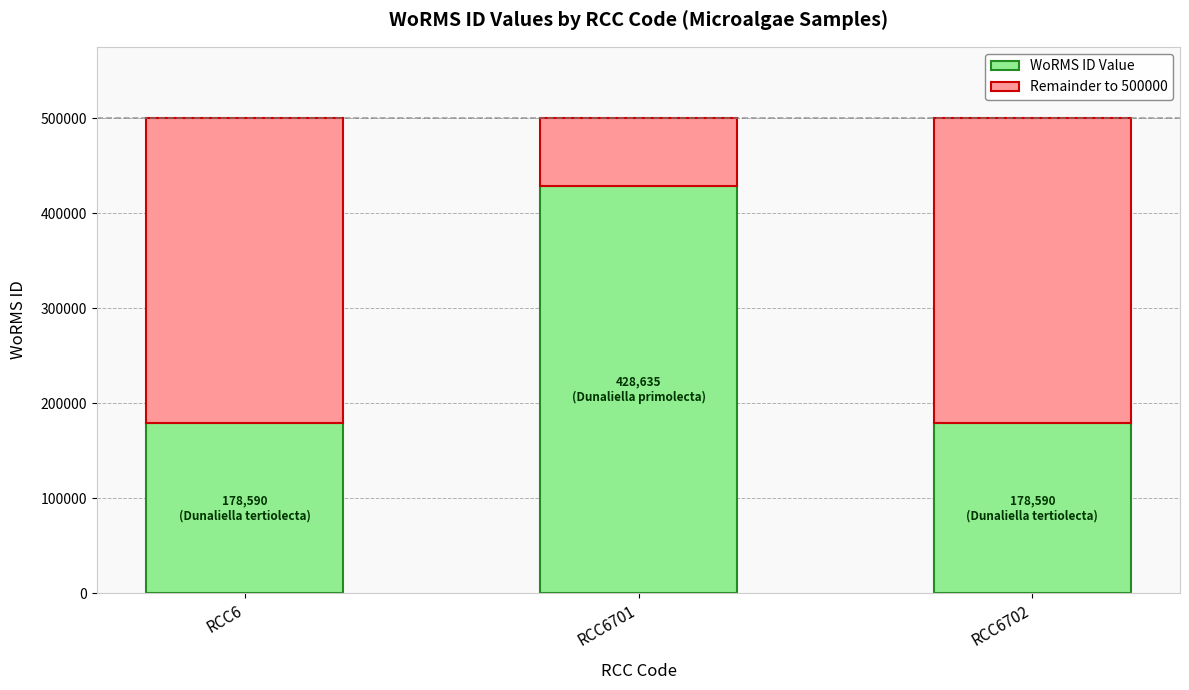

What is the total value across all series at RCC6?

500000